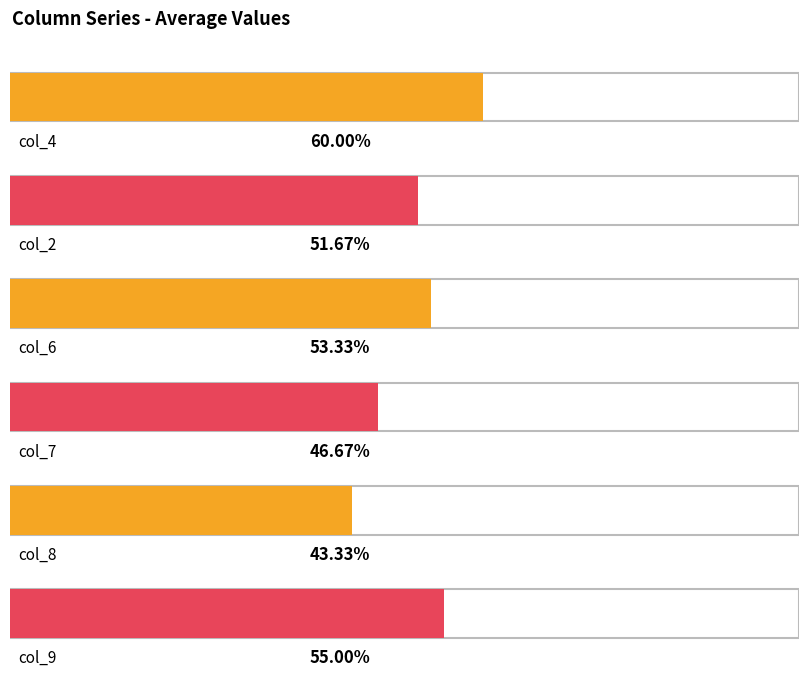

The value of col_6 at 2 is 1. True or false?

True